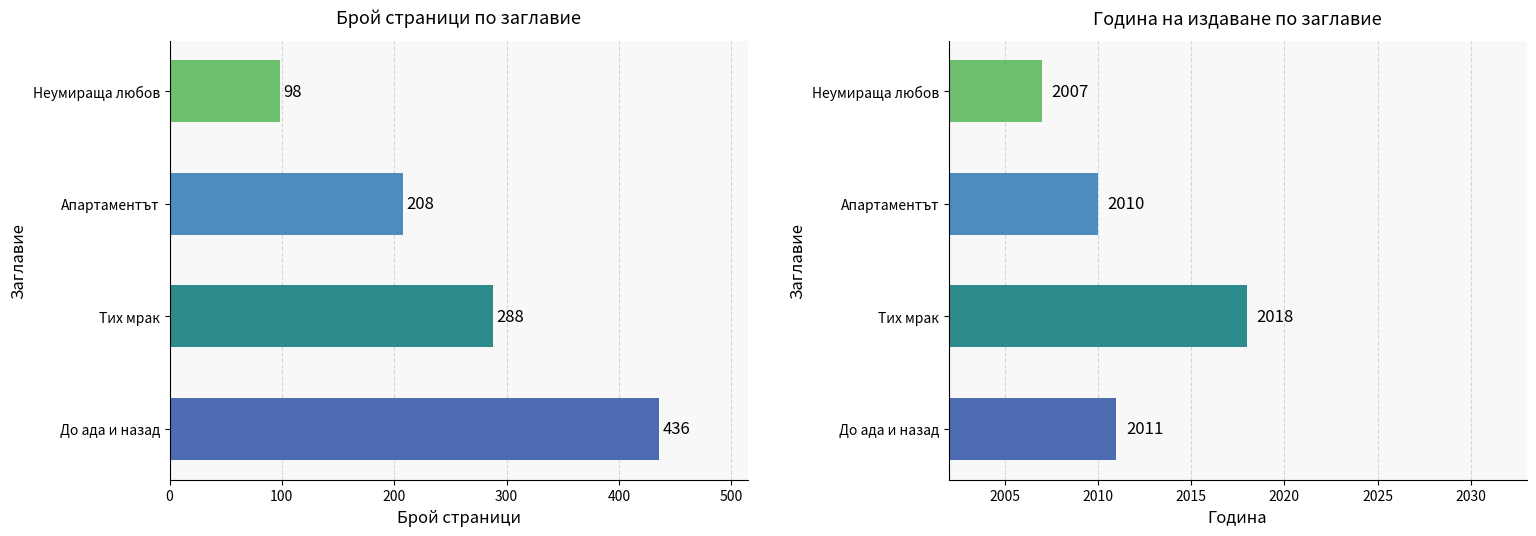

What are all the series names shown in the legend?

pageCount, publishingYear